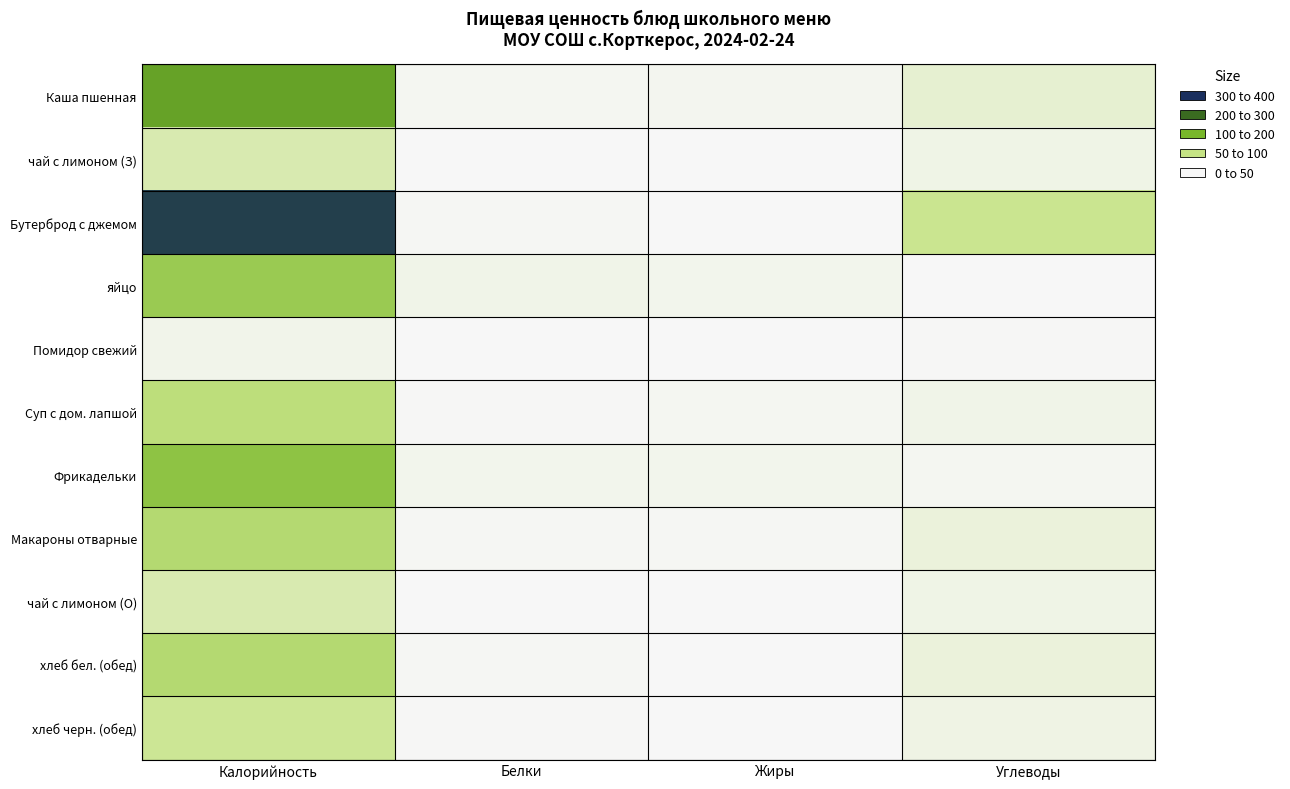

How many series are shown in this chart?

11